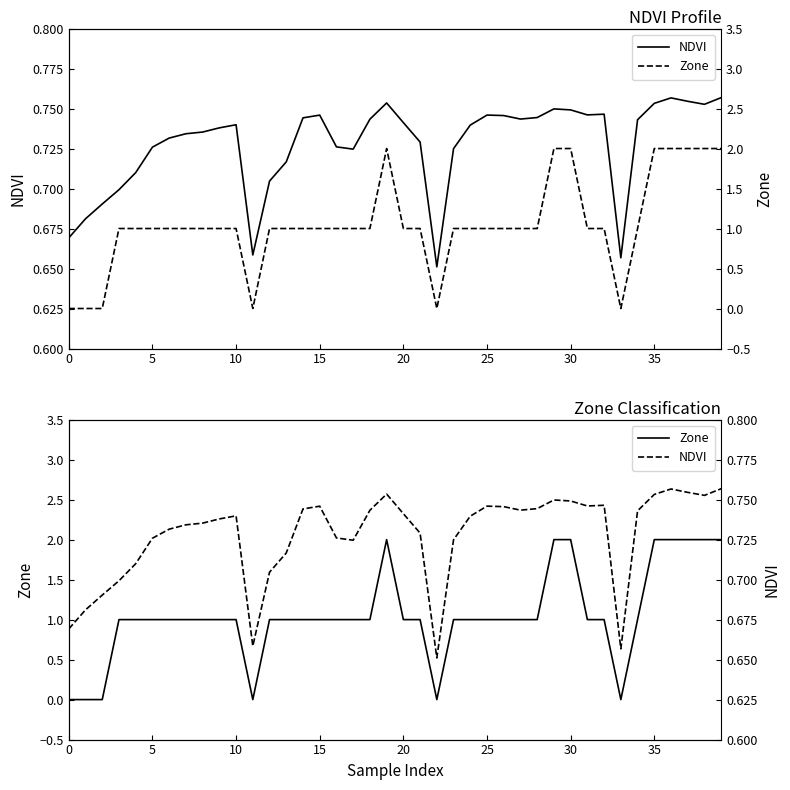

At which category does Zone reach its first local peak?

19